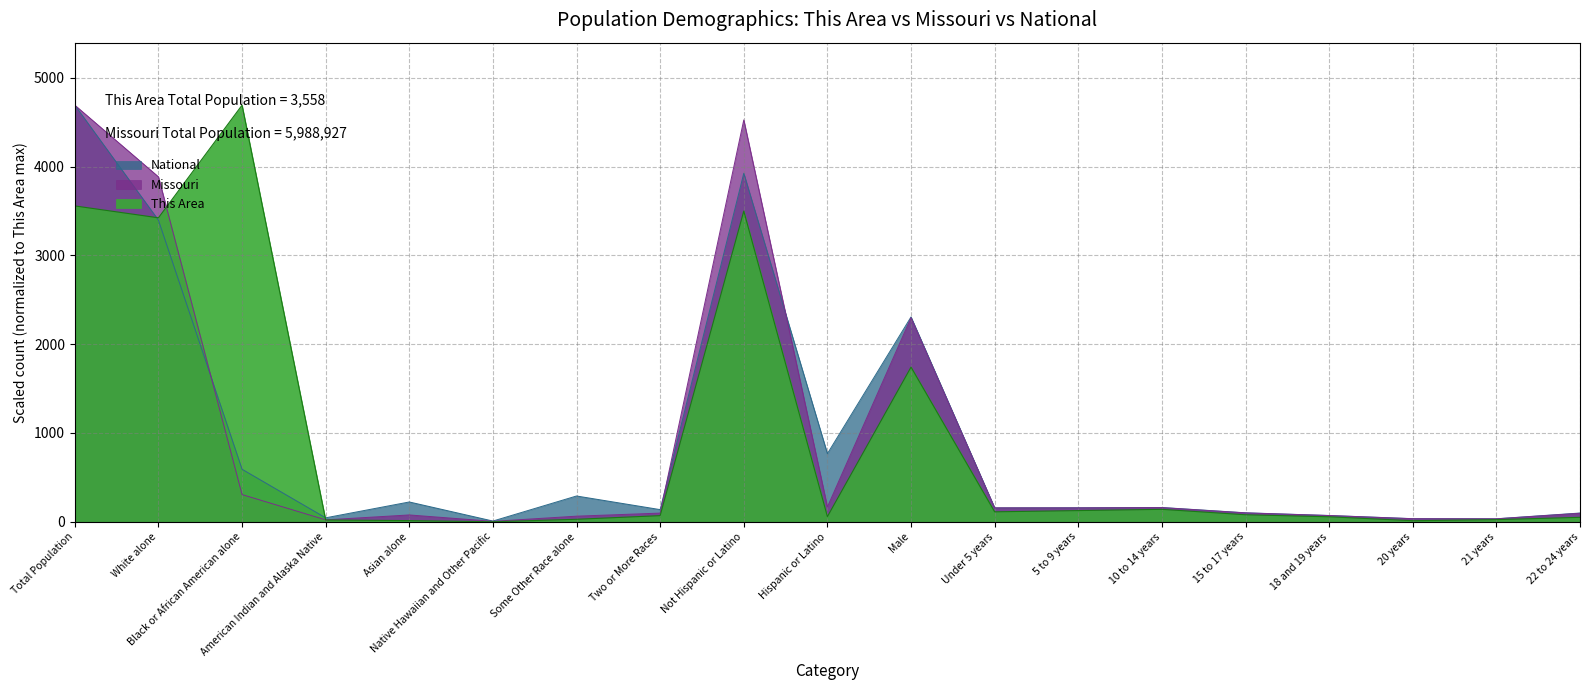

Read the Missouri value at 5 to 9 years.

156.4